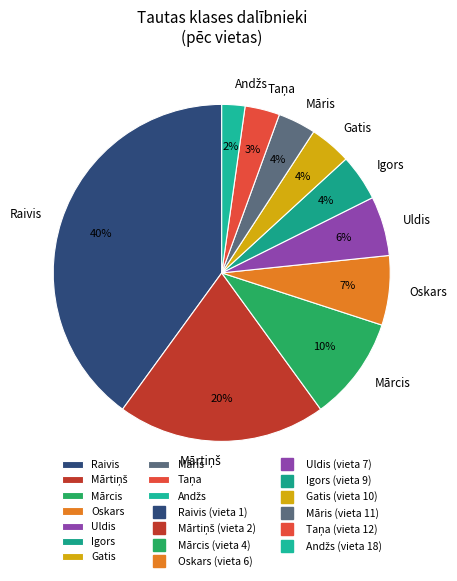

Combined, do Gatis and Raivis account for over 50%?

No